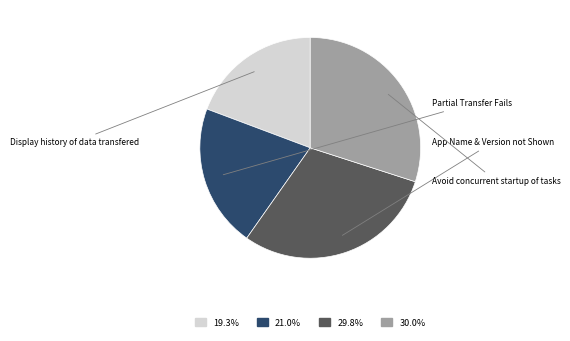

Which slice is the smallest?

Display history of data transfered